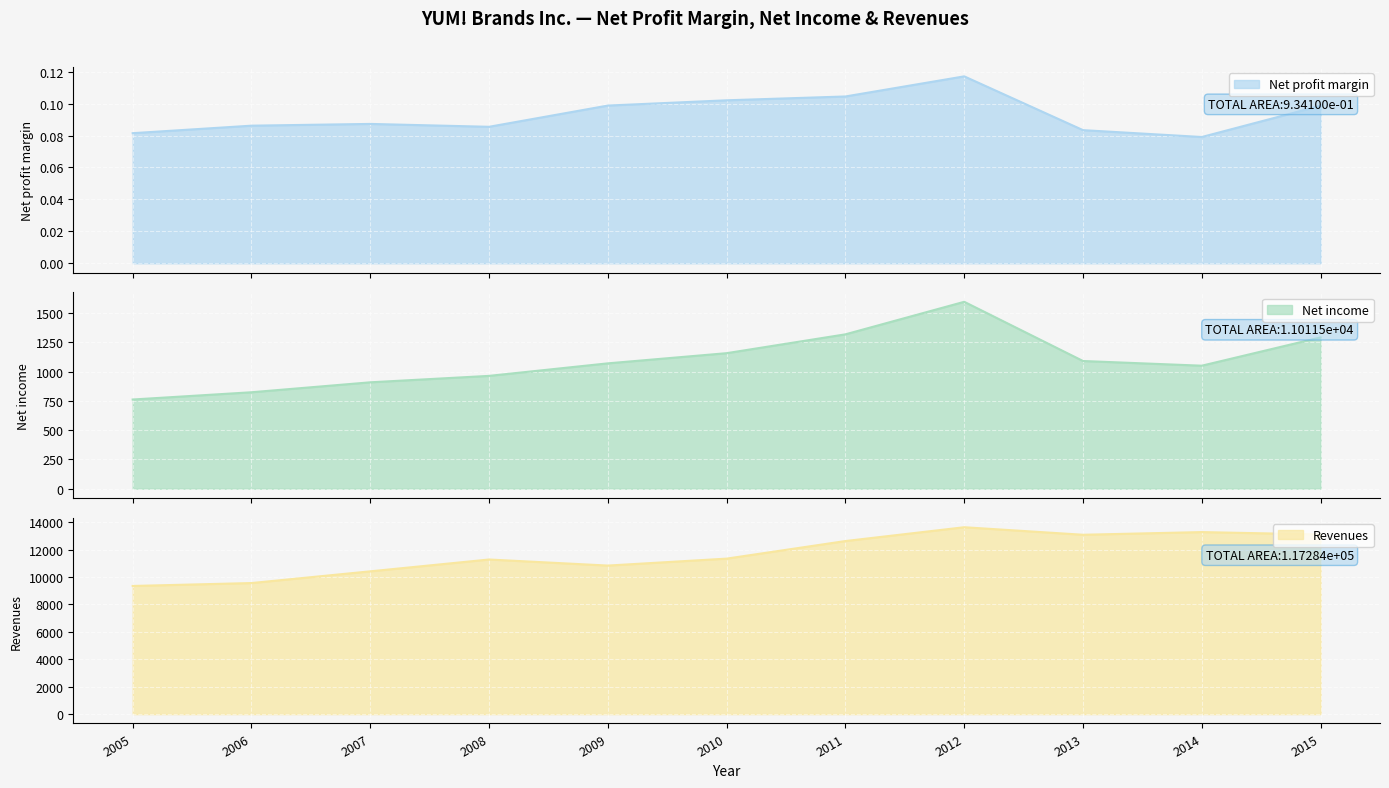

Reading left to right, extract all data points from this chart.

Net profit margin: 0.1	0.1	0.1	0.1	0.1	0.1	0.1	0.1	0.1	0.1	0.1
Net income: 762.0	824.0	909.0	964.0	1071.0	1158.0	1319.0	1597.0	1091.0	1051.0	1293.0
Revenues: 9349.0	9561.0	10416.0	11279.0	10836.0	11343.0	12626.0	13633.0	13084.0	13279.0	13105.0